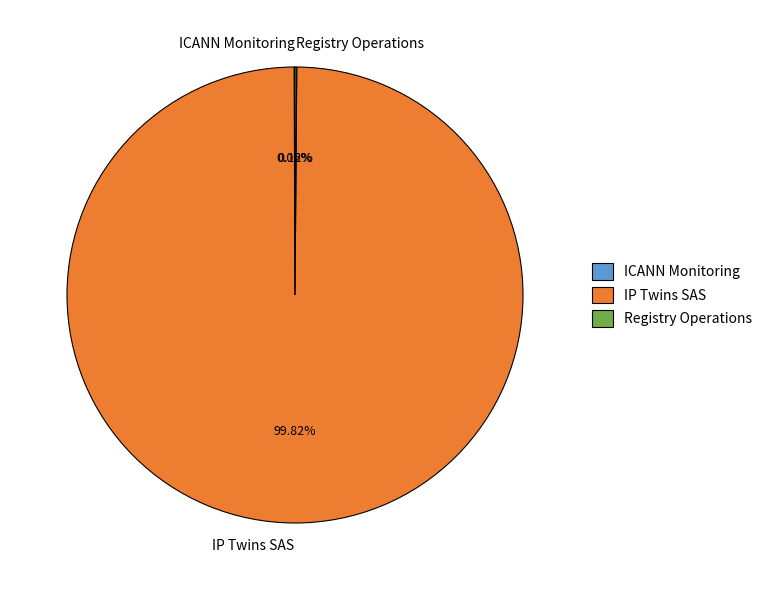

What is the majority slice?

IP Twins SAS